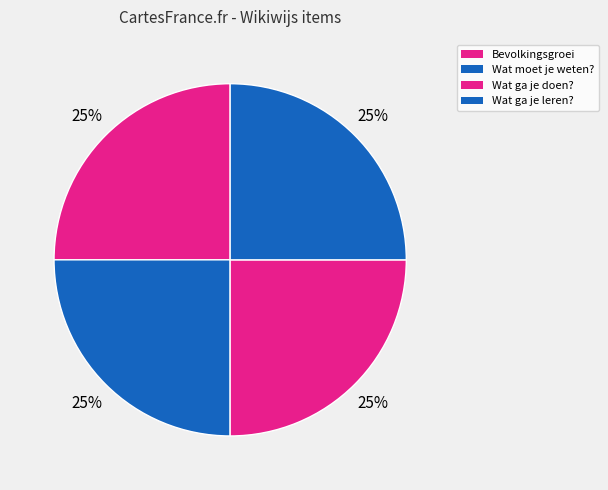

Count the number of slices in the pie.

4